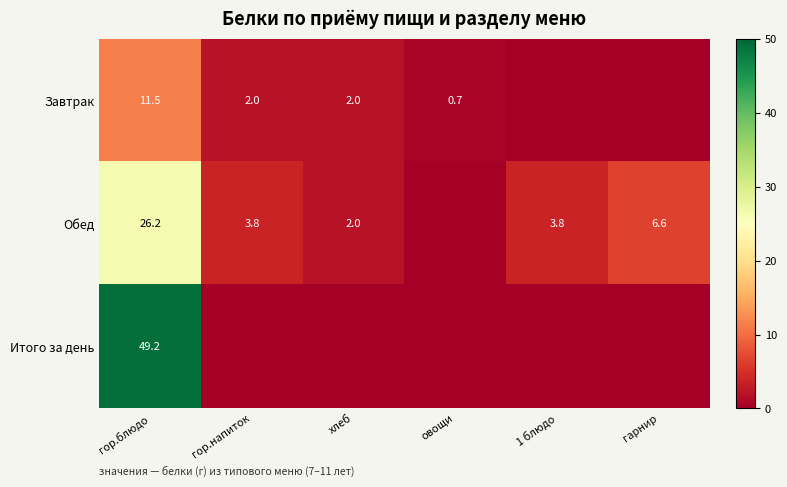

What is the total value across all series at гор.блюдо?

86.9